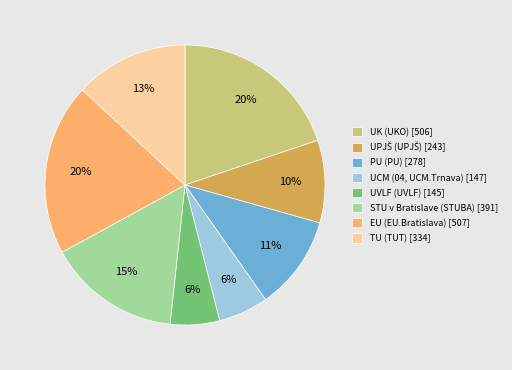

True or false: EU (EU.Bratislava) accounts for 20% of the total.

True